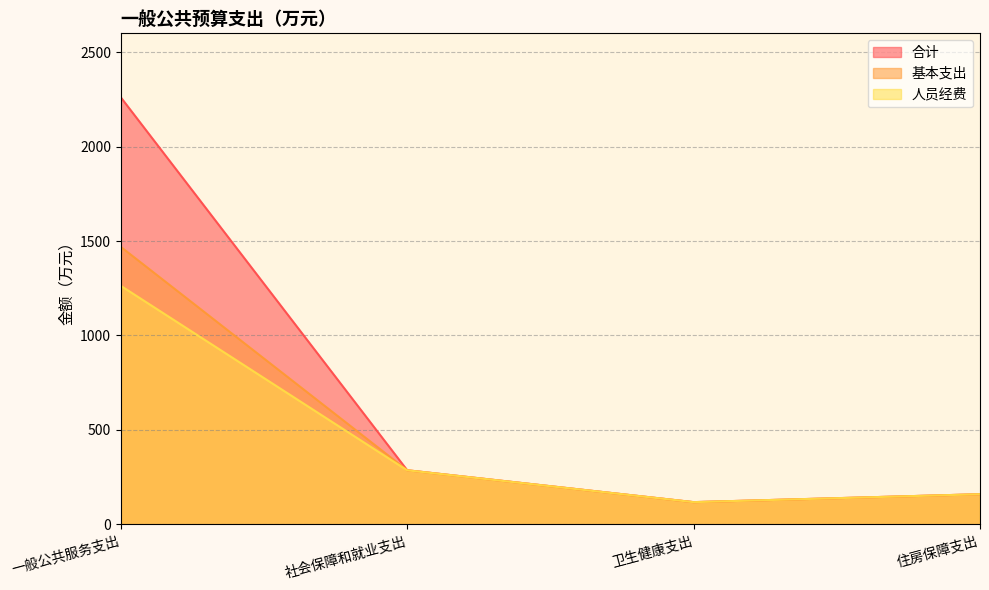

True or false: 合计 and 基本支出 cross at least once.

False